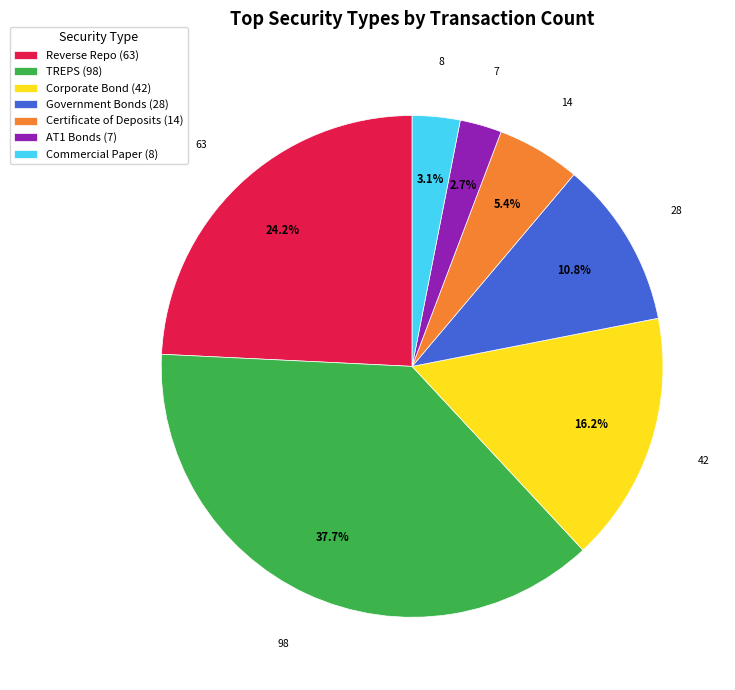

To the nearest percent, what is the average slice percentage?

14%